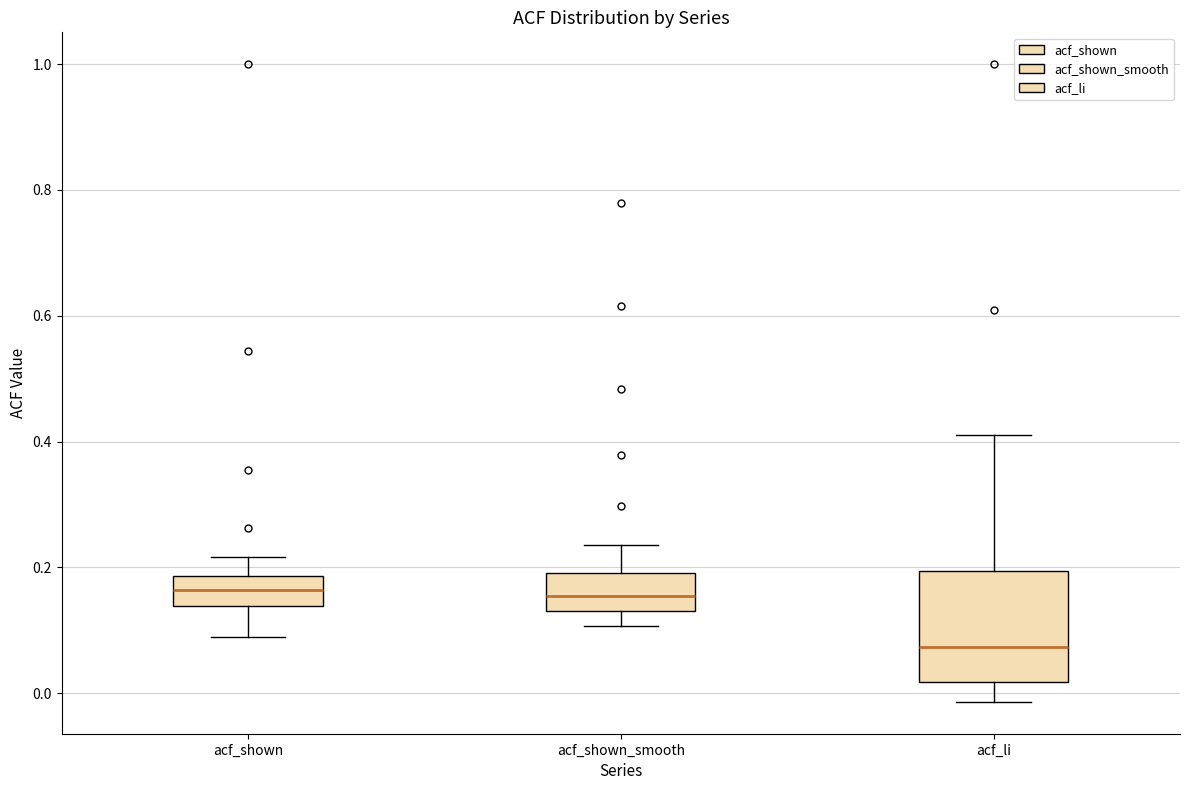

Reading left to right, transcribe this box plot: for each box, give where its median line is, the range the box spans, and where its two whiskers end, as read against the y-axis. The values are not printed on the chart, so give them approximately, as read against the axis.

acf_shown: median 0.16, box 0.14 to 0.18, whiskers 0.08 to 0.22
acf_shown_smooth: median 0.16, box 0.12 to 0.20, whiskers 0.10 to 0.24
acf_li: median 0.08, box 0.02 to 0.20, whiskers -0.02 to 0.42